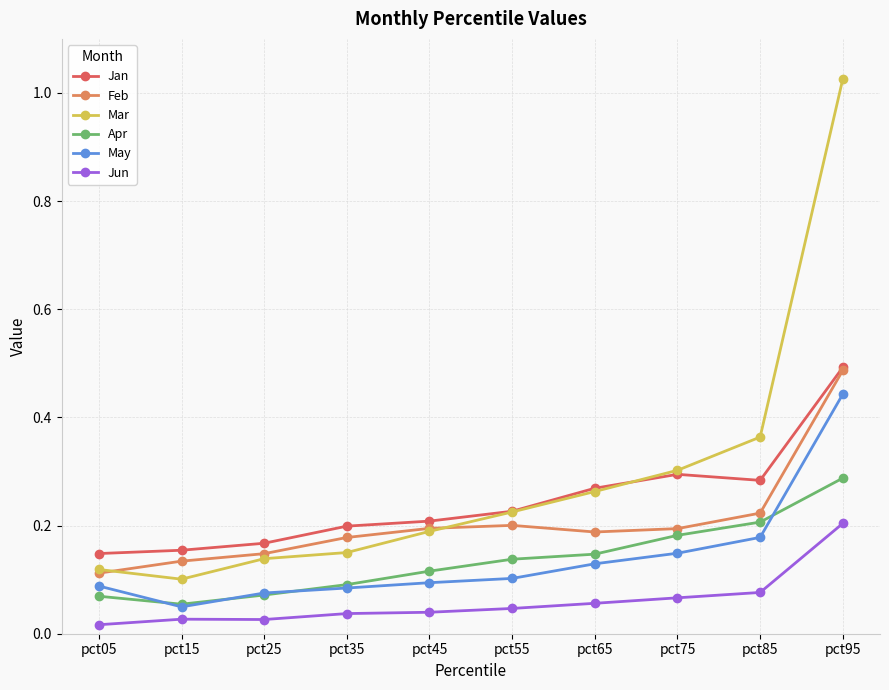

Count the Feb values in the range 0 to 1.

10